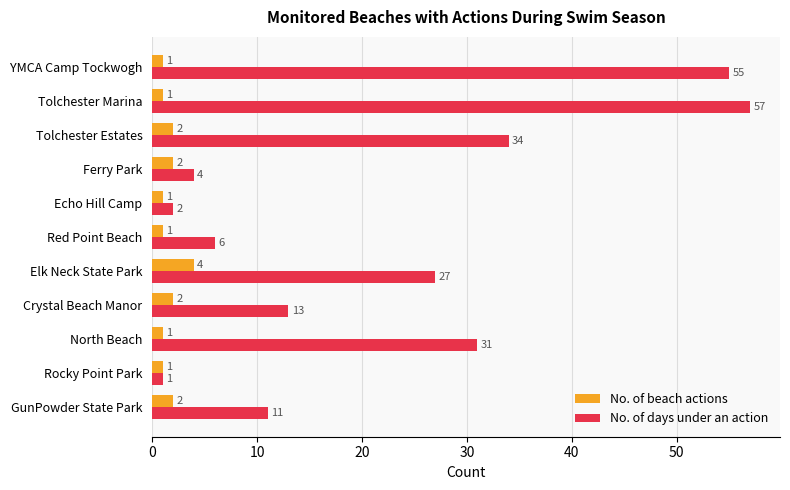

Rank the series by their average value, from lowest to highest.

No. of beach actions, No. of days under an action